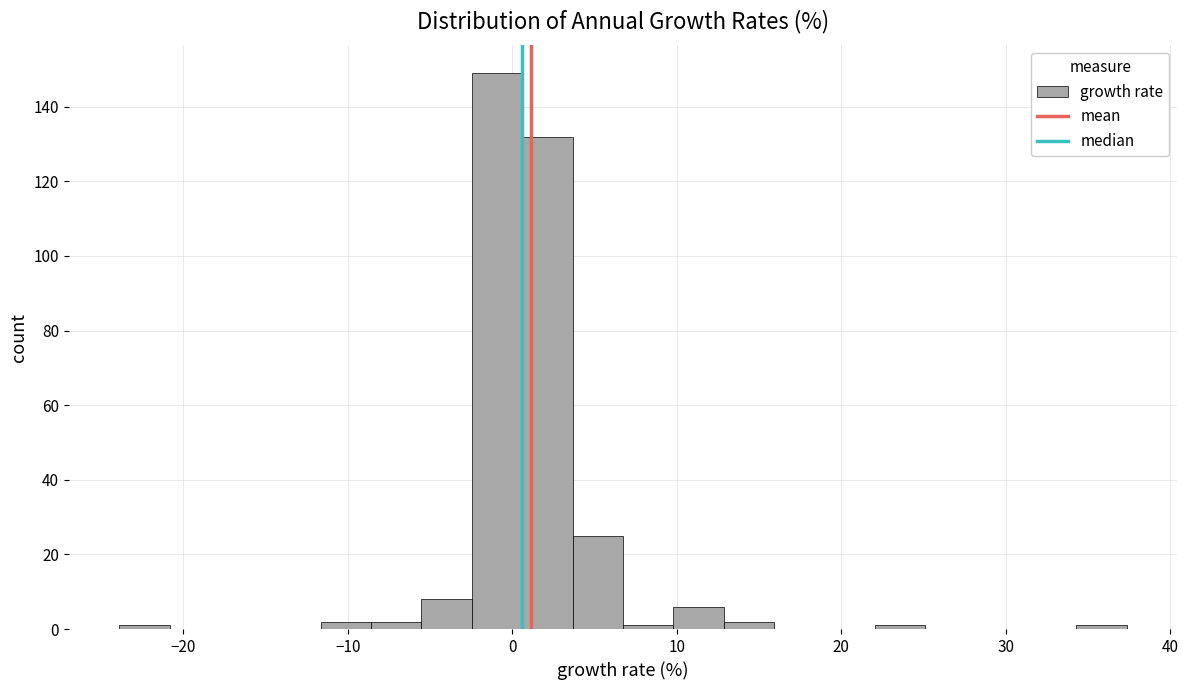

Around what value on the x-axis is the tallest bar? Give the approximate position of its centre, as read against the axis.

-1